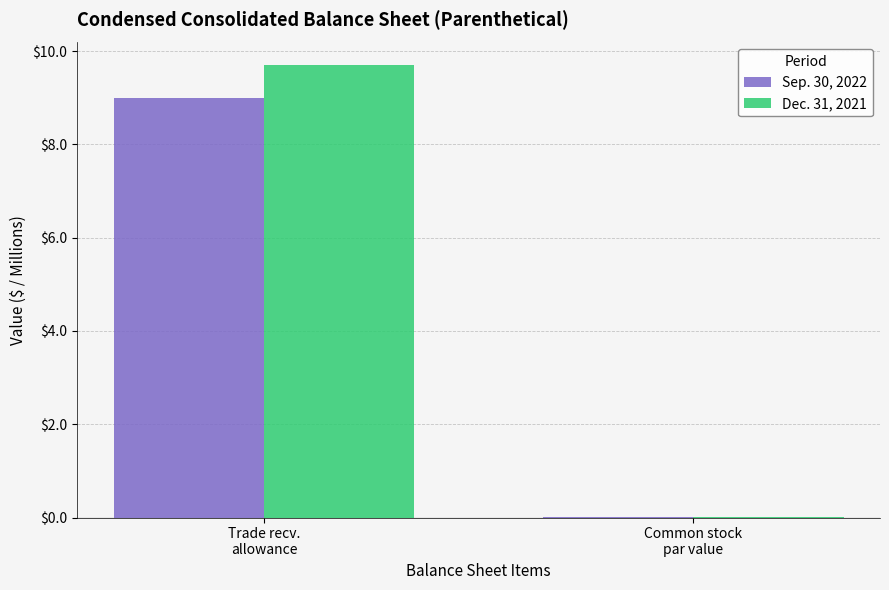

What is the maximum value shown in the chart?

9.7